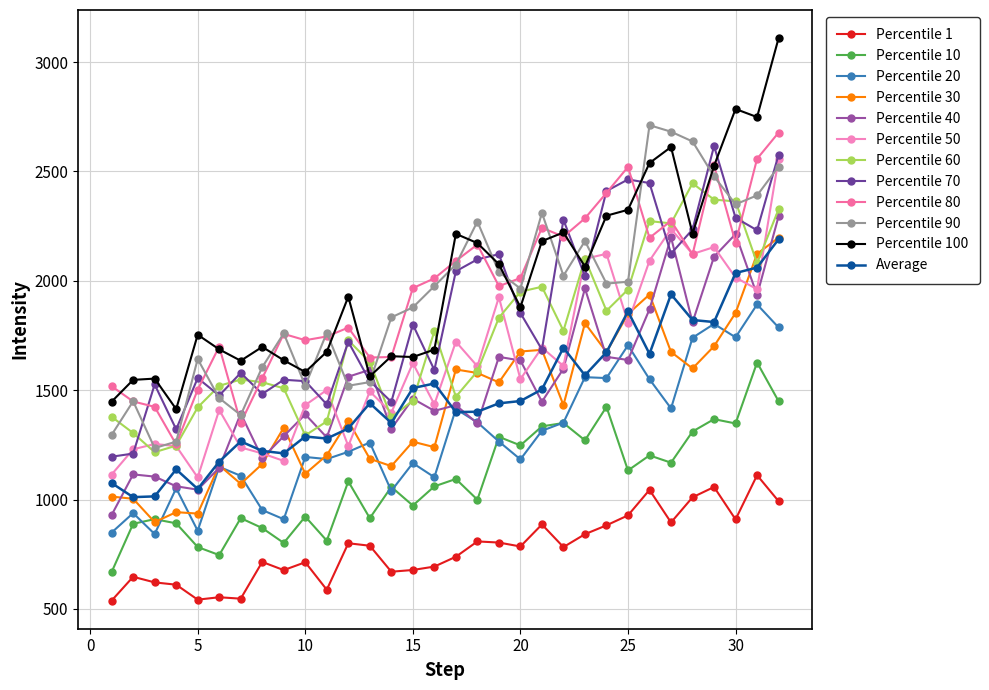

How many data points in Percentile 70 are less than 1799?

16